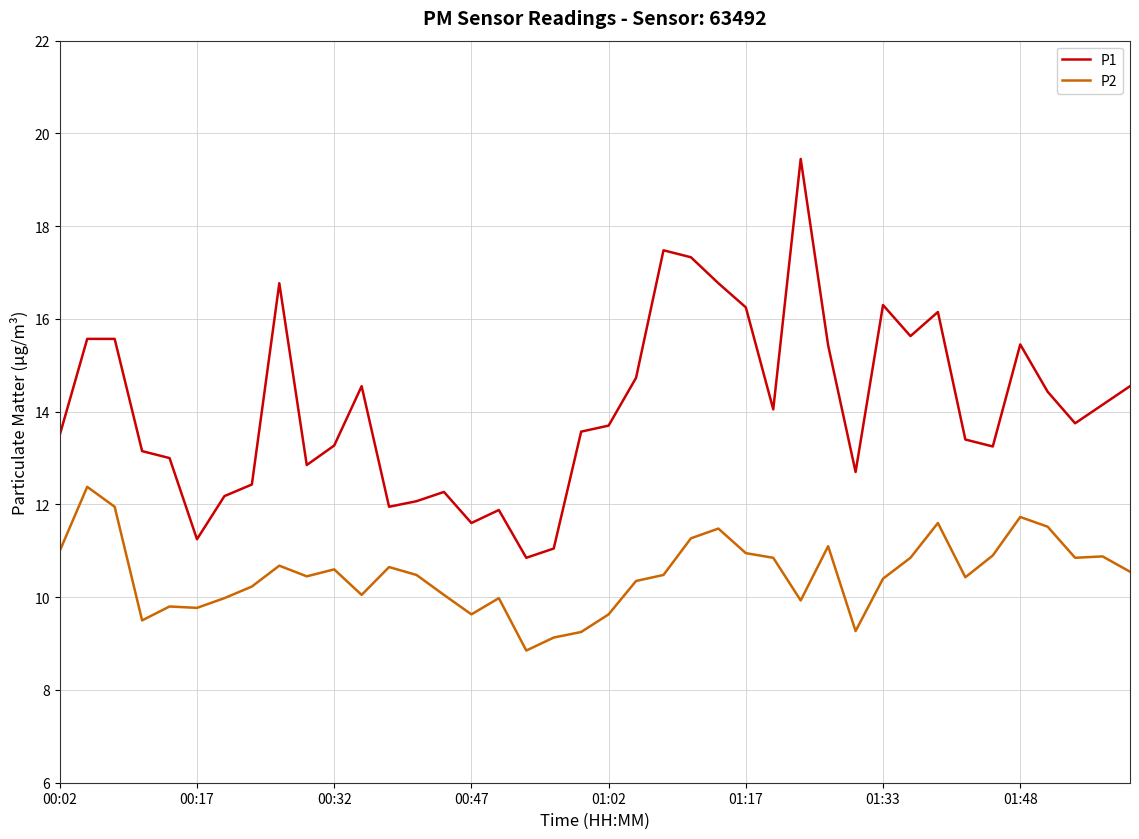

Which series has the widest spread of values?

P1